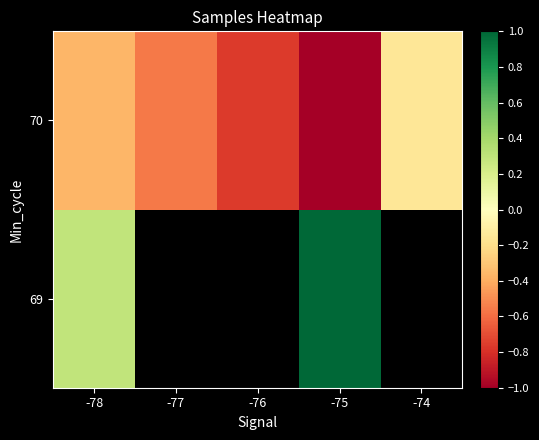

Is it true that 70 equals -0.8 at -76?

True